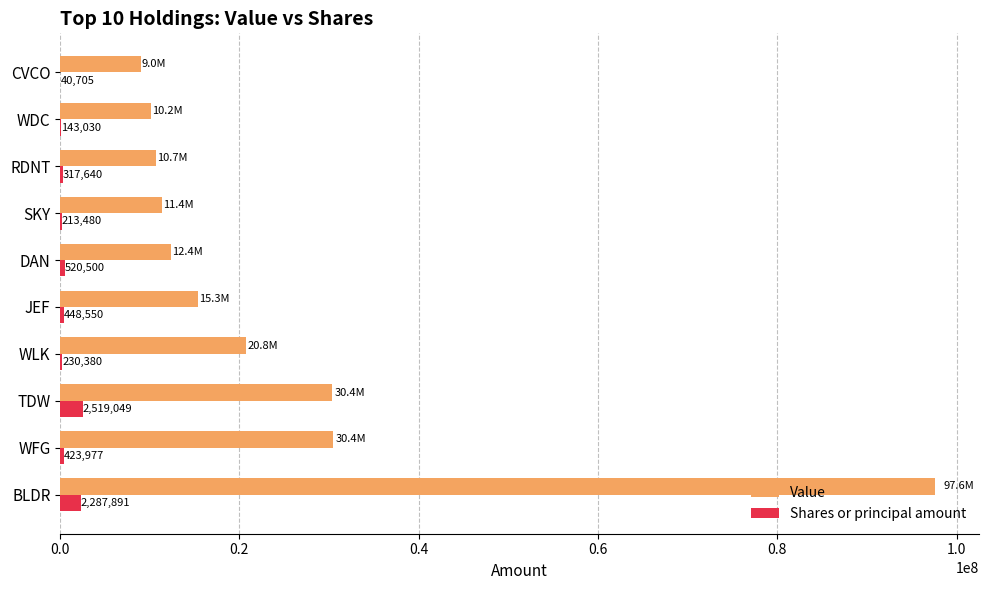

What is the greatest value displayed?

97601000